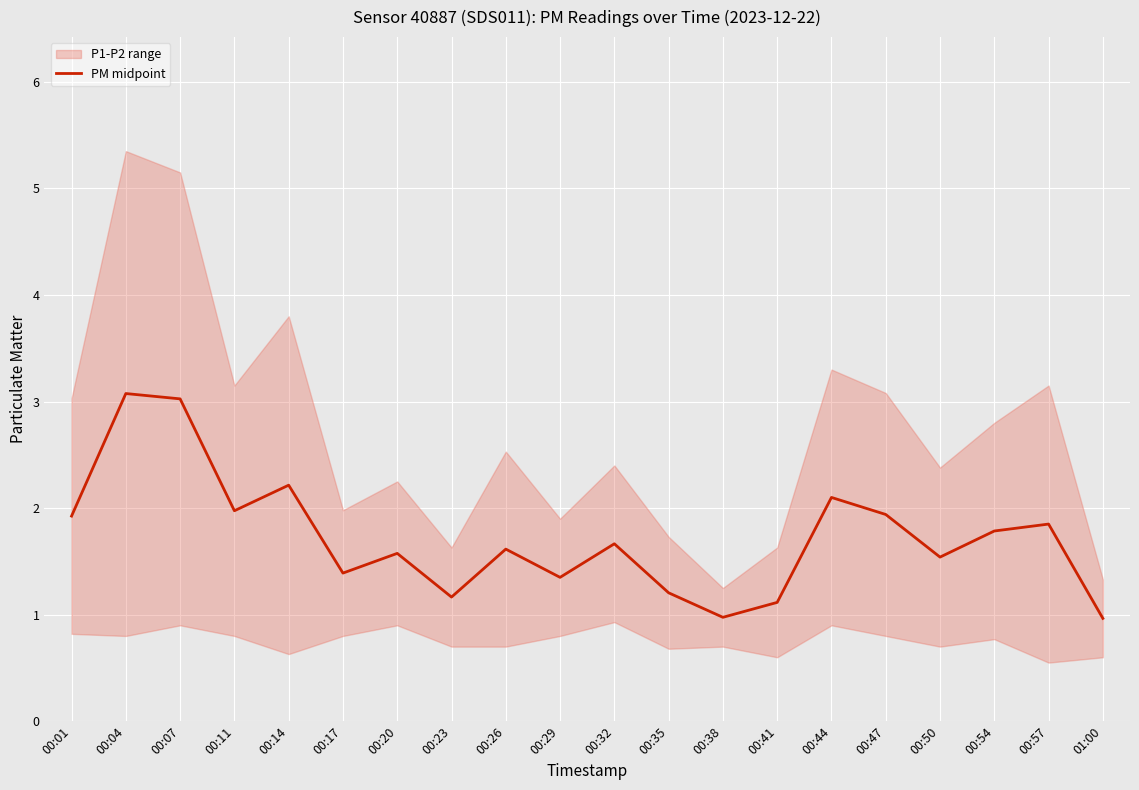

Which category has the highest value across all series?

00:04